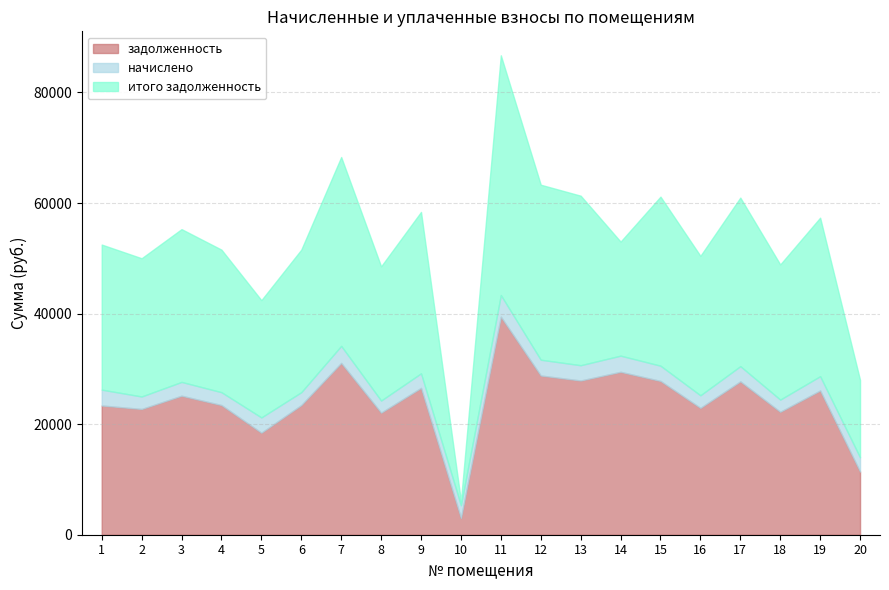

At which label does задолженность reach its peak?

11